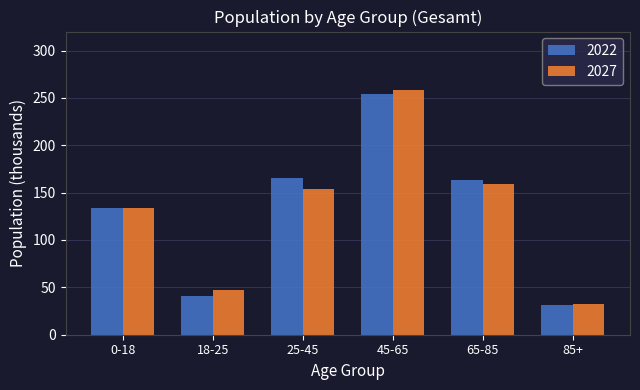

What is the difference between the highest and lowest values at 25-45?

11